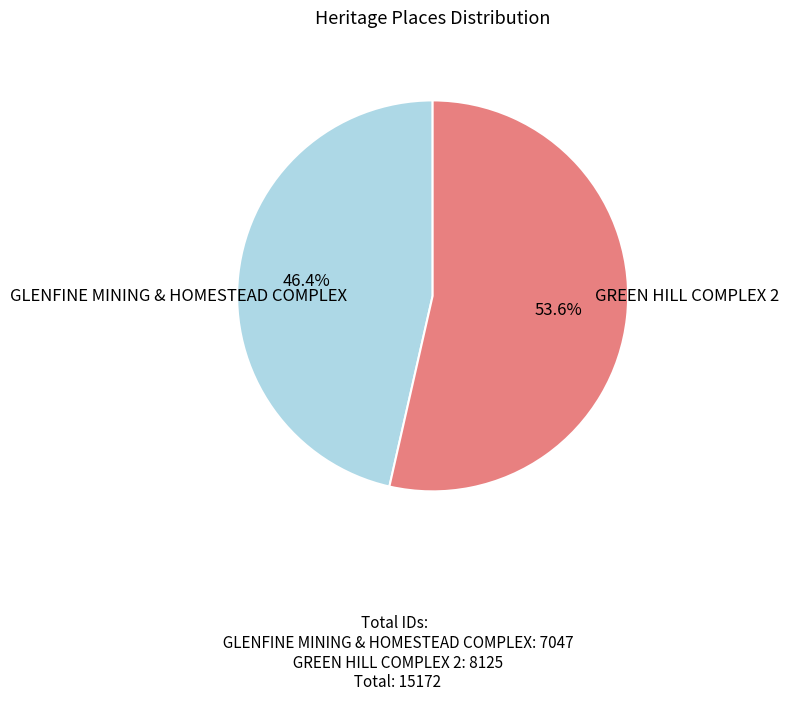

Is there any slice that represents more than half of the pie?

Yes